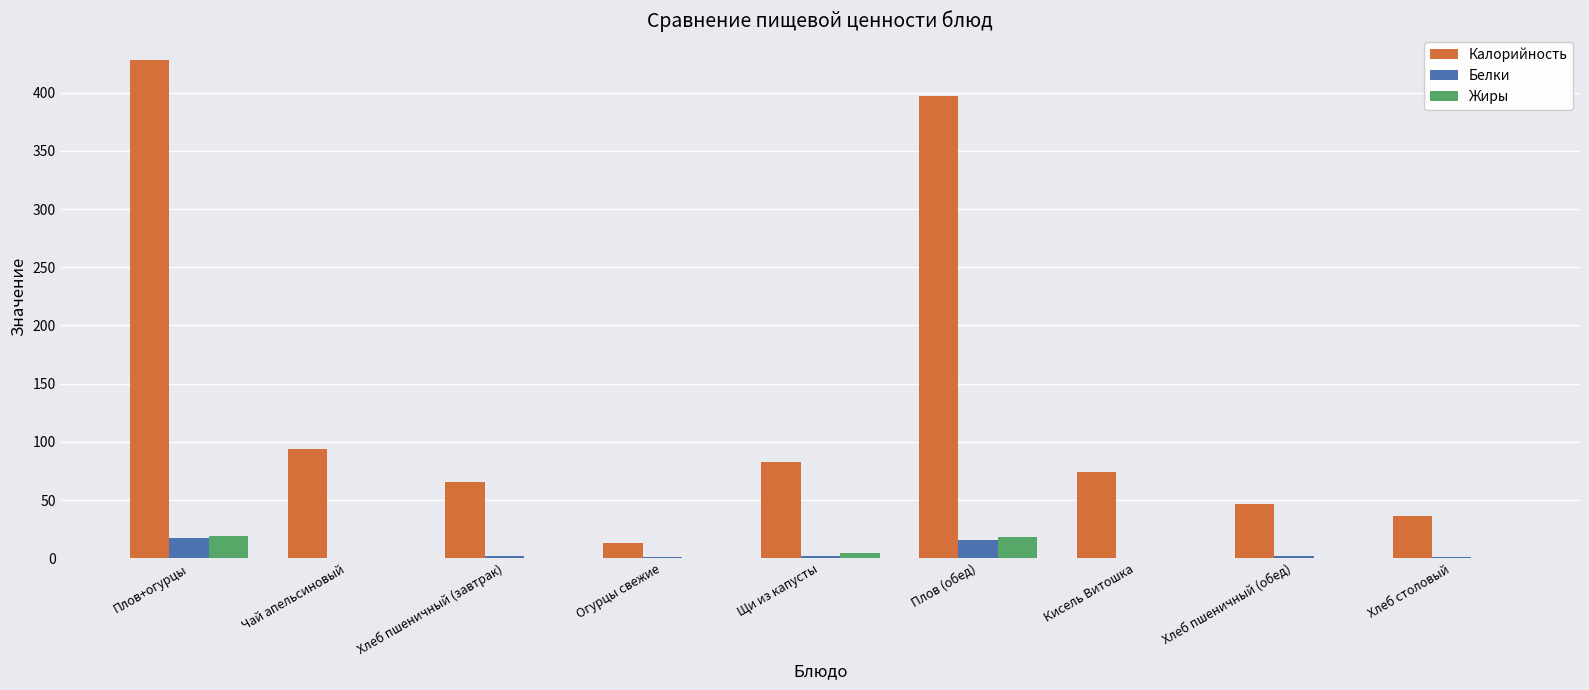

Which label corresponds to the largest value in the chart?

Плов+огурцы